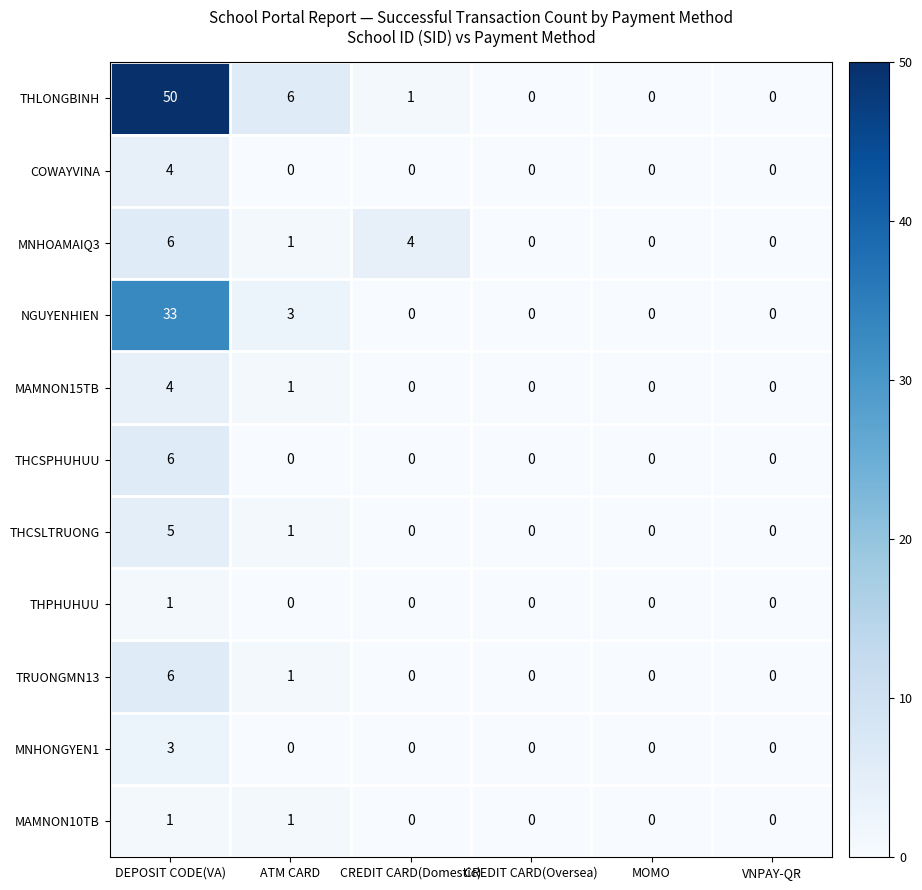

Which label corresponds to the largest value in the chart?

DEPOSIT CODE(VA)